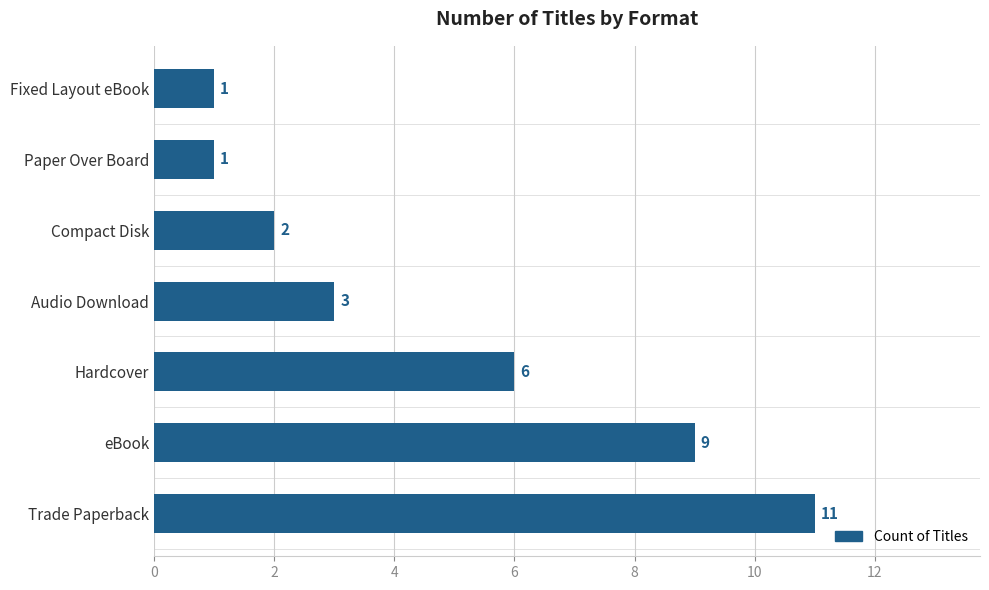

Reading bottom to top, list all the values displayed in this chart.

Trade Paperback=11	eBook=9	Hardcover=6	Audio Download=3	Compact Disk=2	Paper Over Board=1	Fixed Layout eBook=1